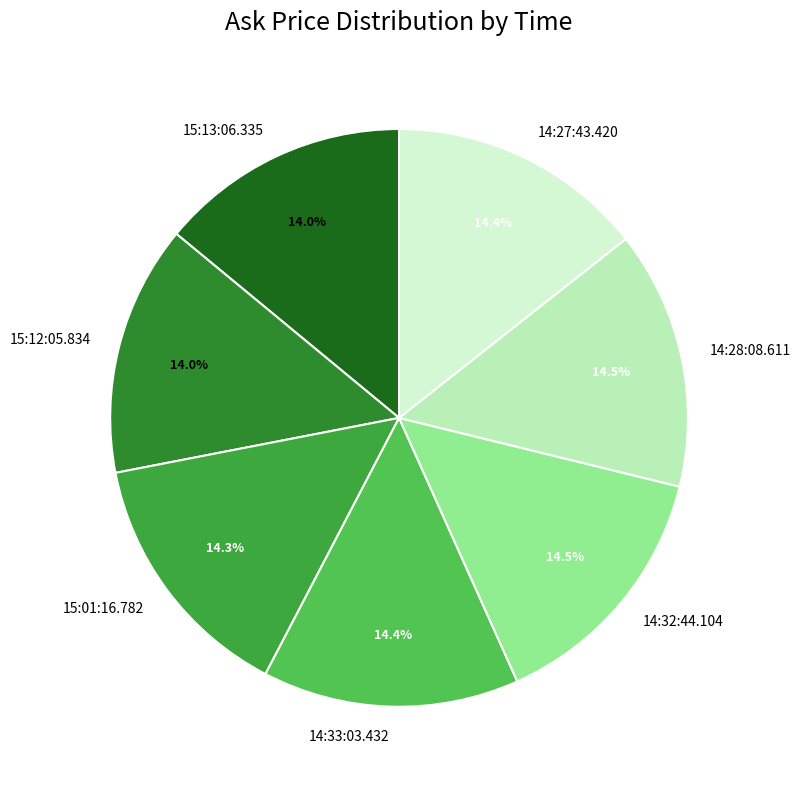

Do 14:33:03.432 and 15:12:05.834 together represent more than half of the pie?

No